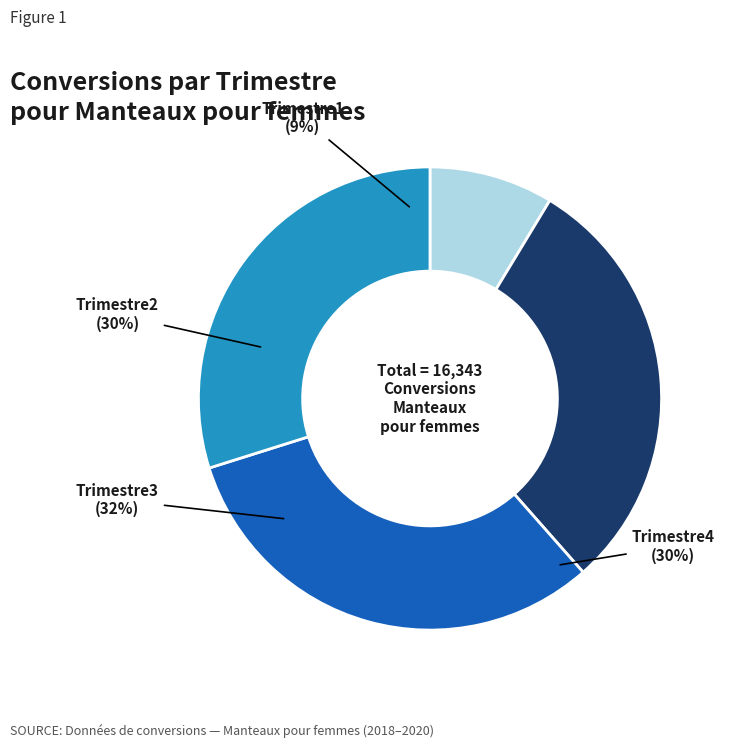

True or false: Trimestre2 accounts for 17% of the total.

False